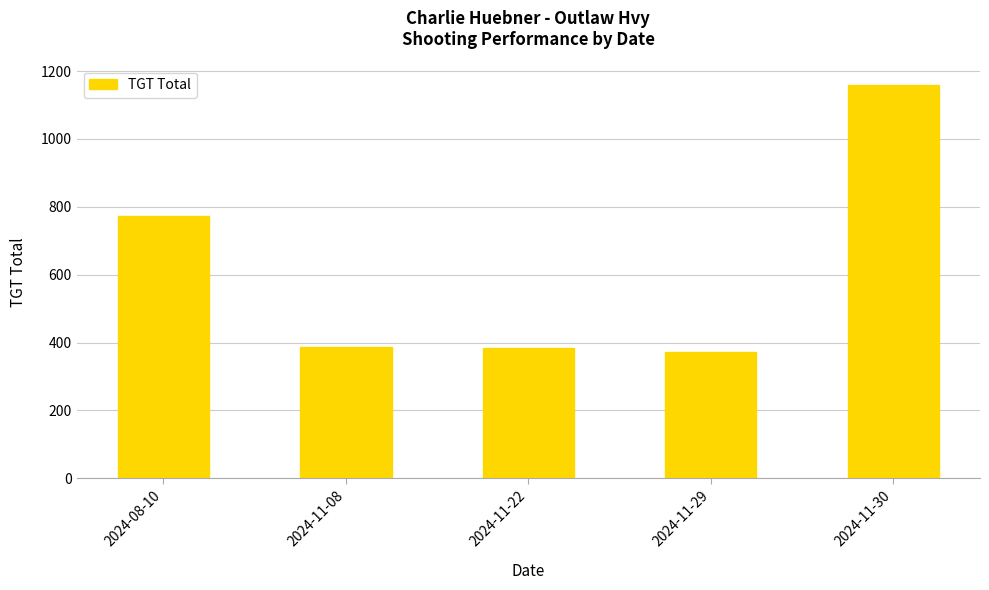

Is it true that the value at 2024-11-30 is 1158.0?

True